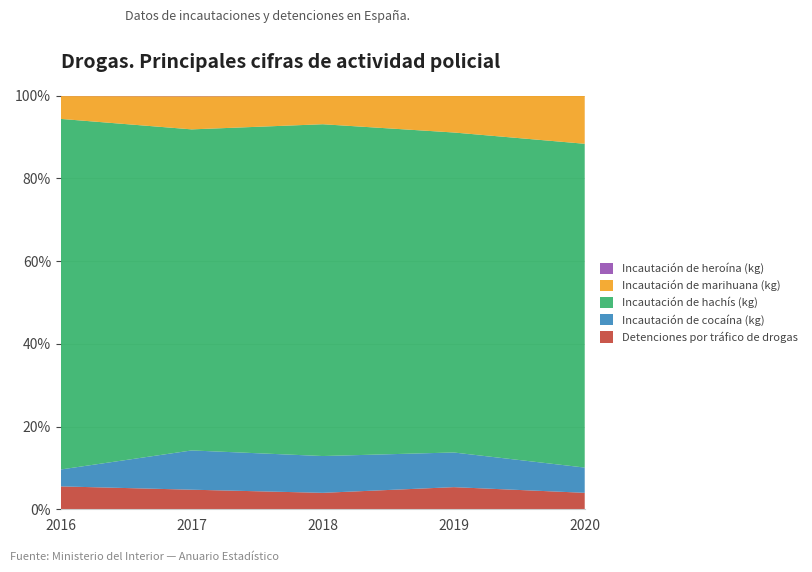

Reading left to right, transcribe all the data shown in this chart.

Detenciones por tráfico de drogas: 21180	20422	21664	24171	24114
Incautación de cocaína (kg): 15629	40960	48453	37868	36948
Incautación de hachís (kg): 324379	334919	436963	349489	473925
Incautación de marihuana (kg): 21138	34517	37220	39861	70073
Incautación de heroína (kg): 253	524	251	234	179